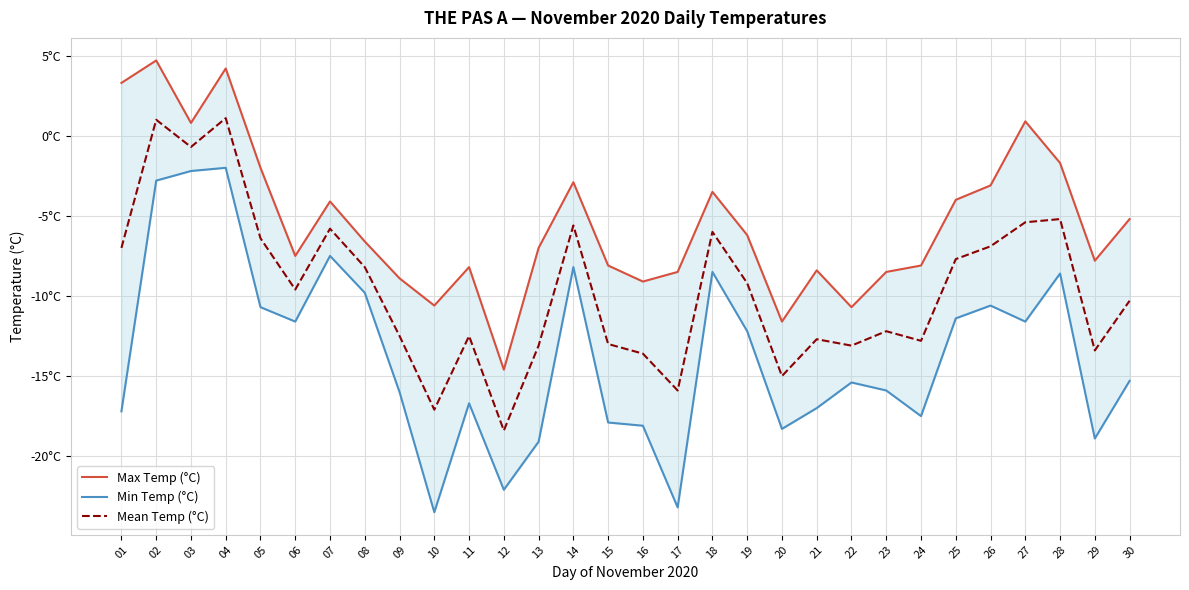

The value of Max Temp (°C) at 11 is -8.2. True or false?

True